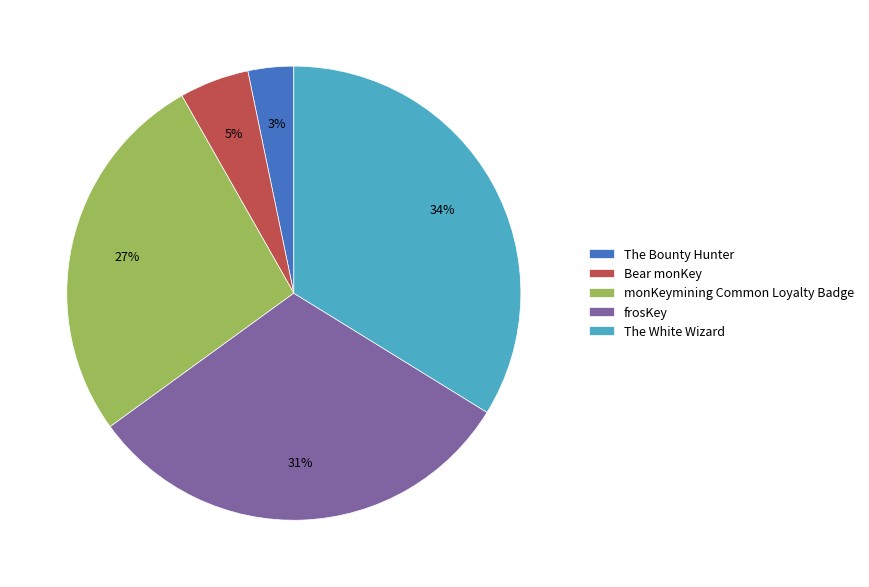

What percentage is the Bear monKey slice, to the nearest percent?

5%